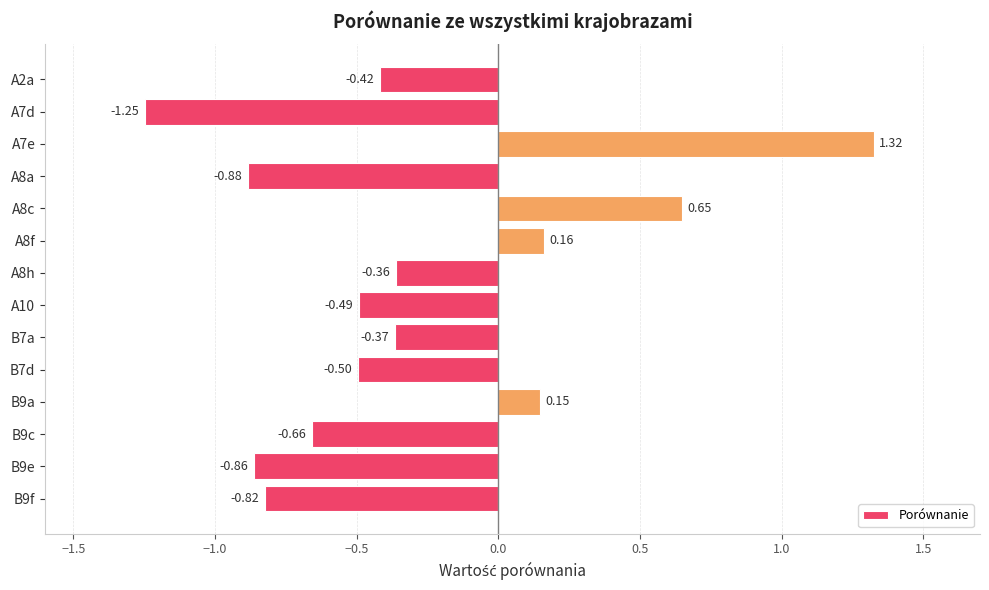

What is the difference between the maximum and minimum values?

2.6